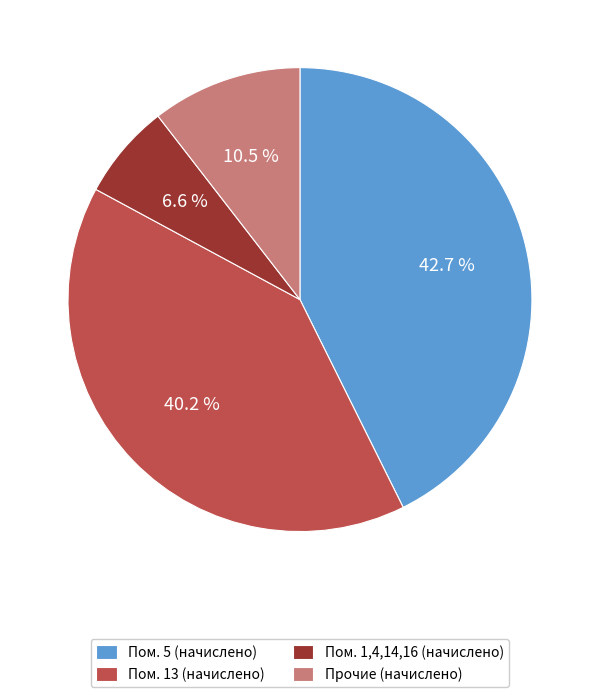

Count the number of slices in the pie.

4